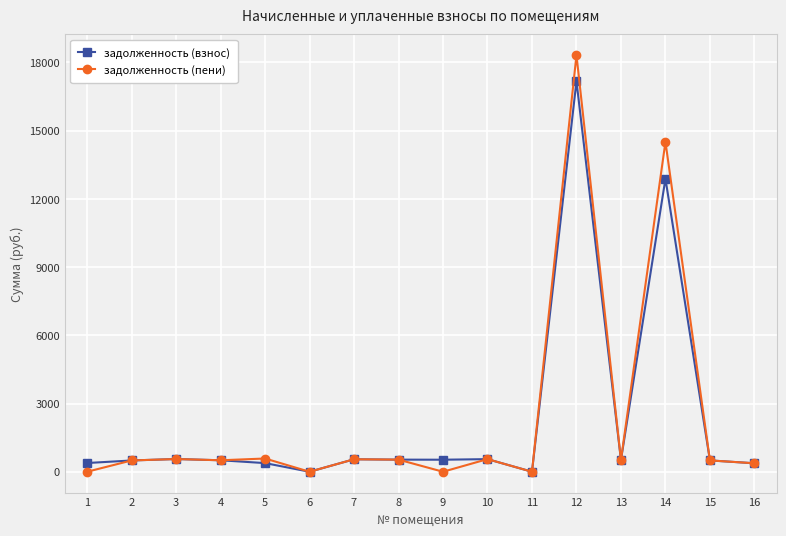

What is the value of the задолженность (взнос) point at the 3rd from the left?

559.7